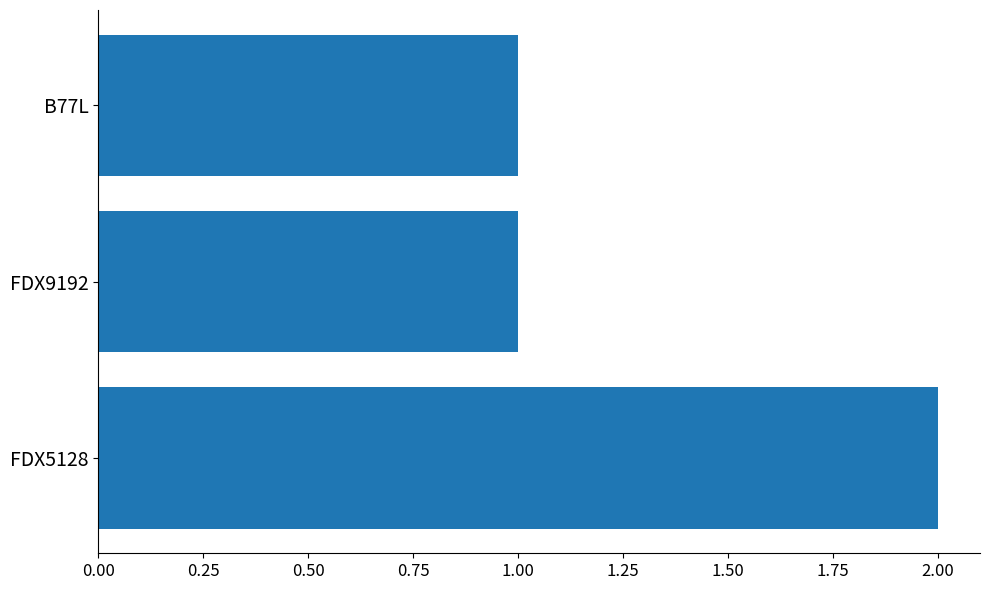

The chart shows a value of 1 at FDX5128. True or false?

False